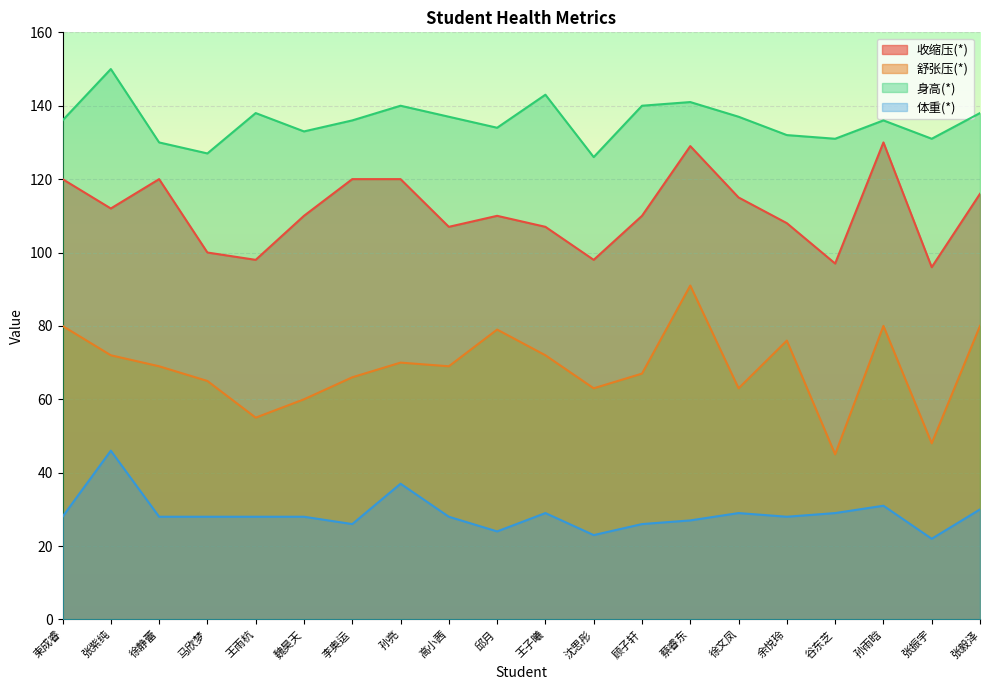

What is the maximum value for 收缩压(*)?

130